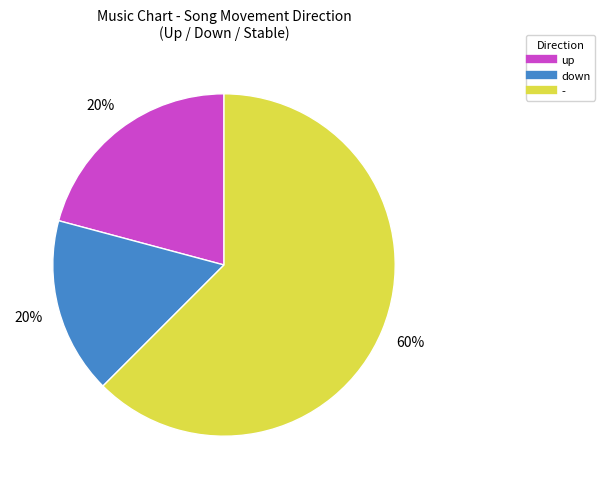

Is it true that down is 27% of the pie?

False